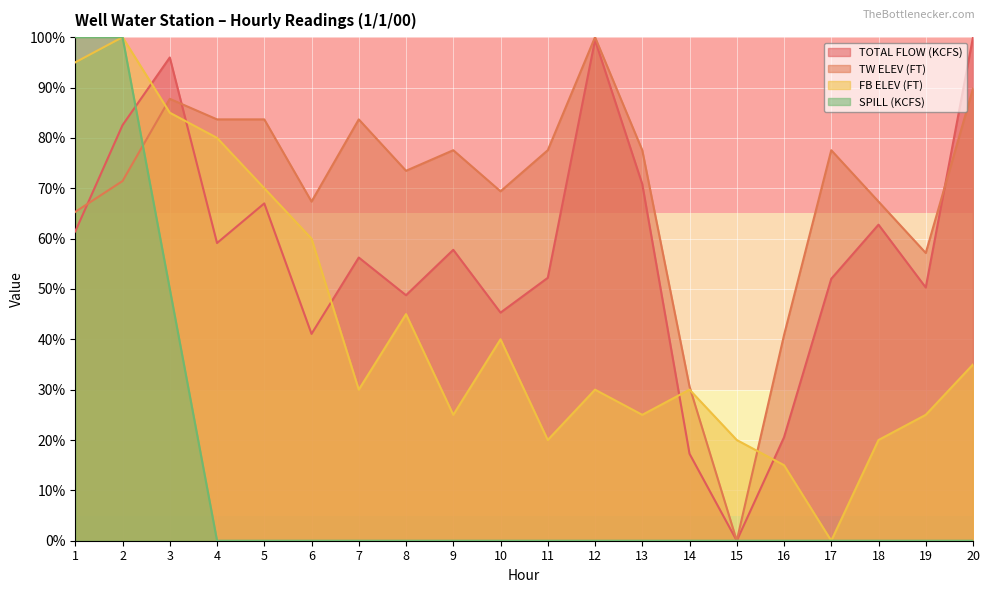

True or false: TOTAL FLOW (KCFS) has a value of 17.3 at 14.

True